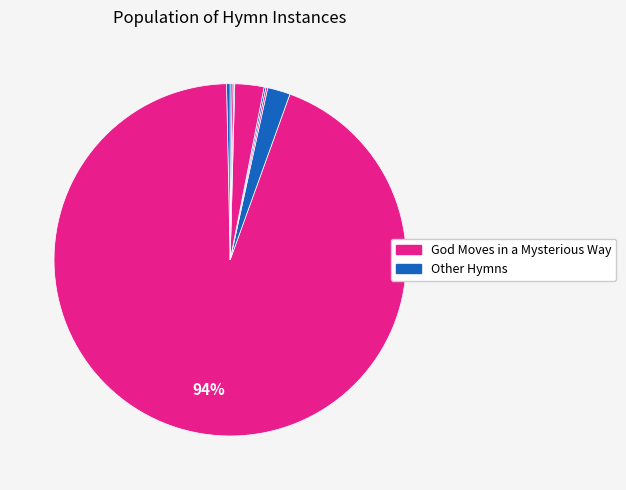

To the nearest percent, what is the difference between the largest and smallest slice percentages?

94%